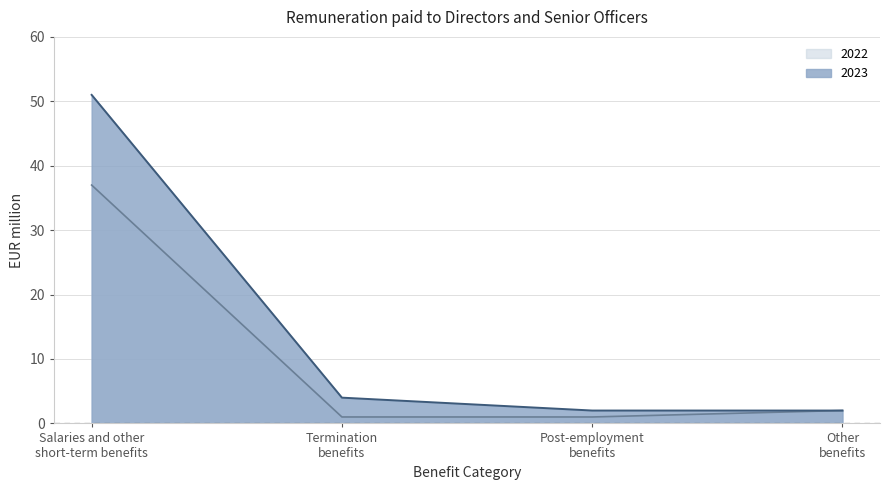

What is the sum of all 2022 values?

41